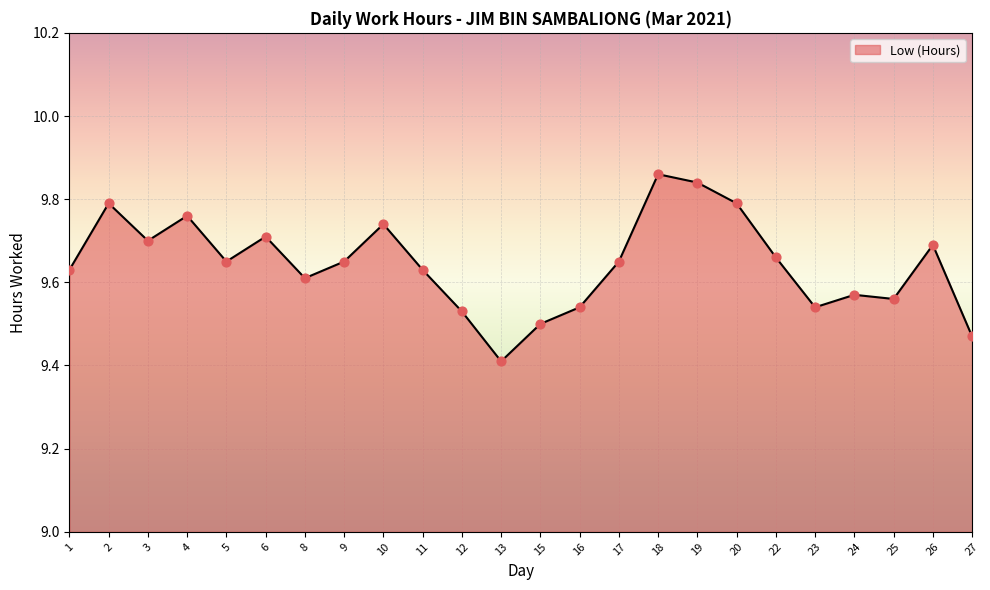

Which has a higher value, 11 or 24?

11